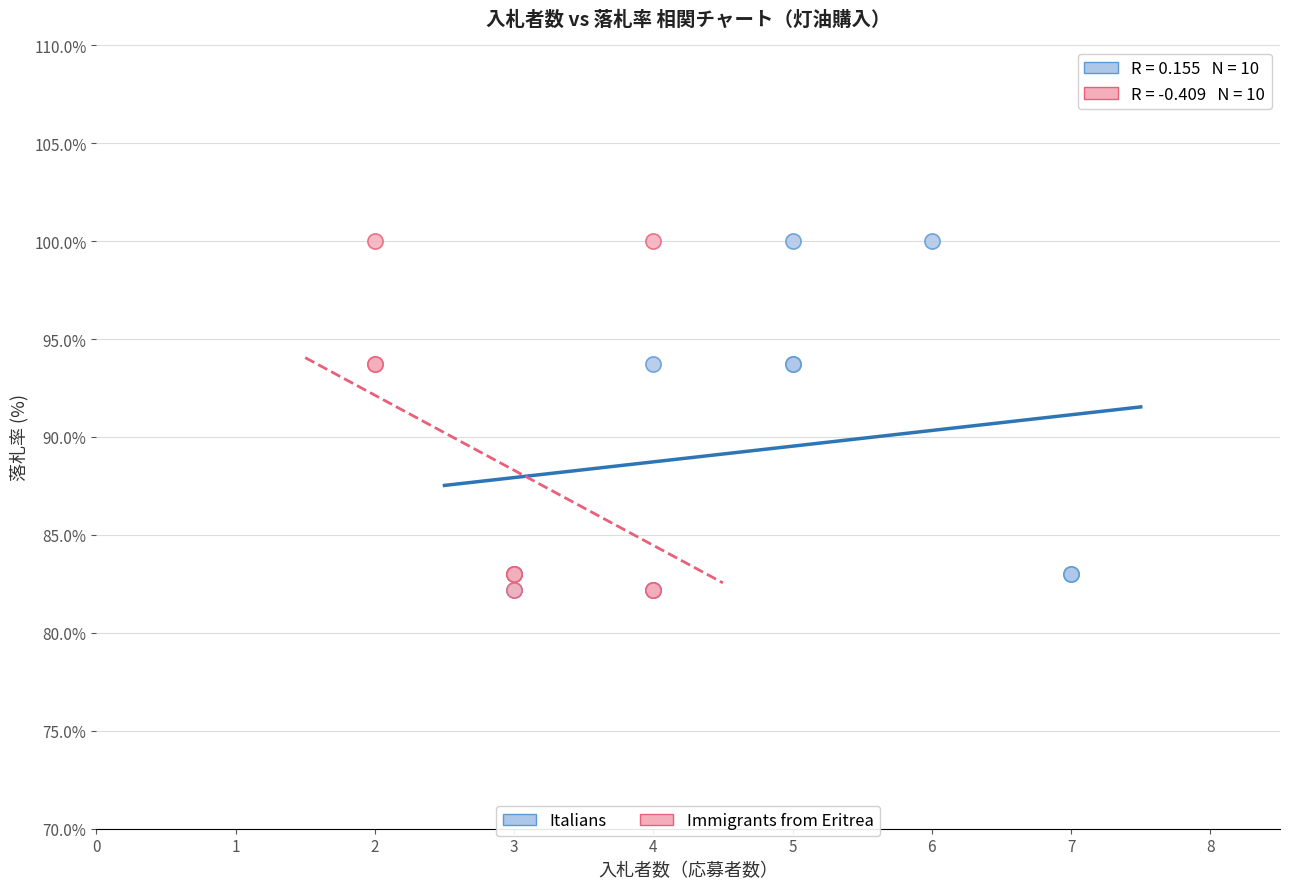

What are all the series names shown in the legend?

Italians, Immigrants from Eritrea